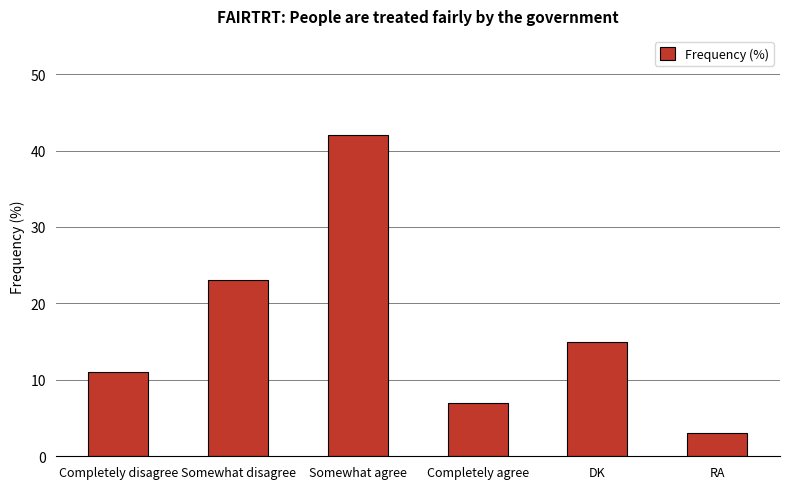

Where does the data first go above 15?

Somewhat disagree